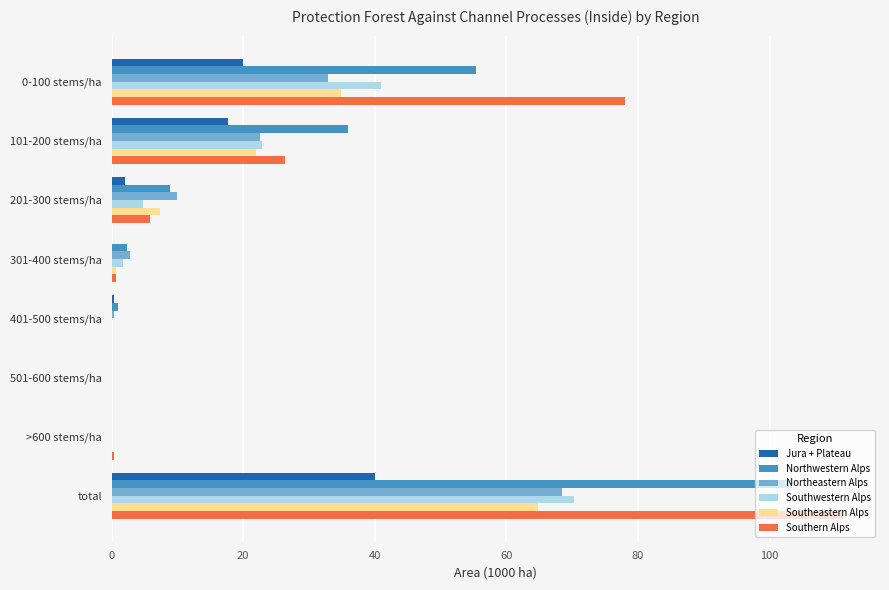

At which category is the sum across all series the highest?

total